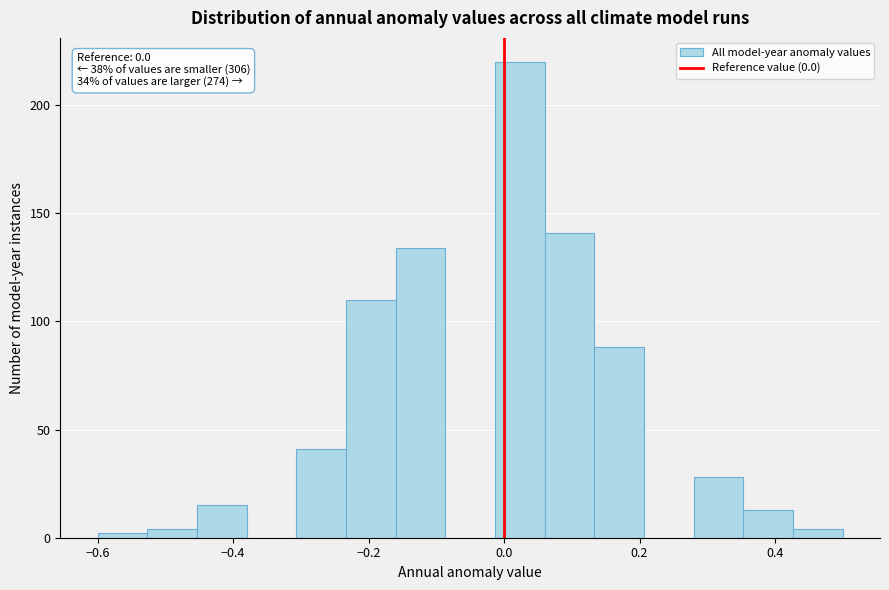

Around what value on the x-axis is the tallest bar? Give the approximate position of its centre, as read against the axis.

0.02